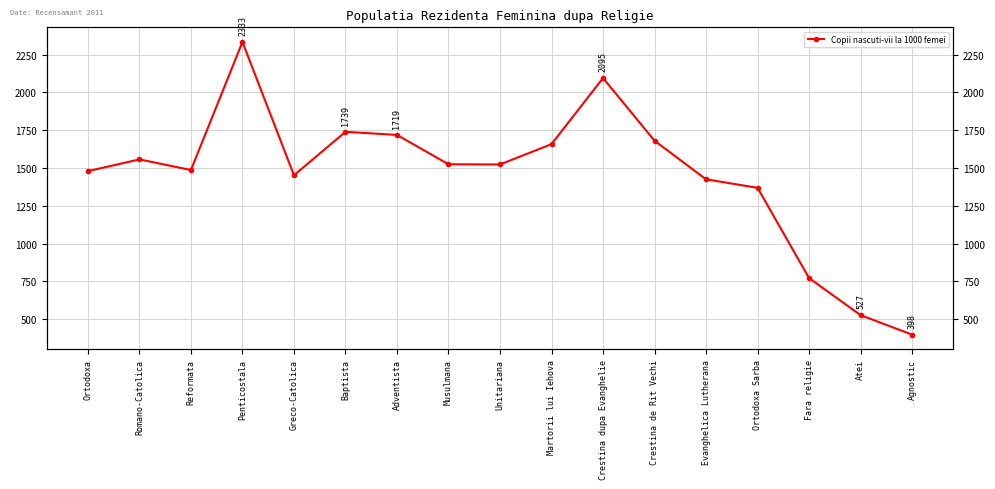

What is the label of the 17th point from the left?

Agnostic